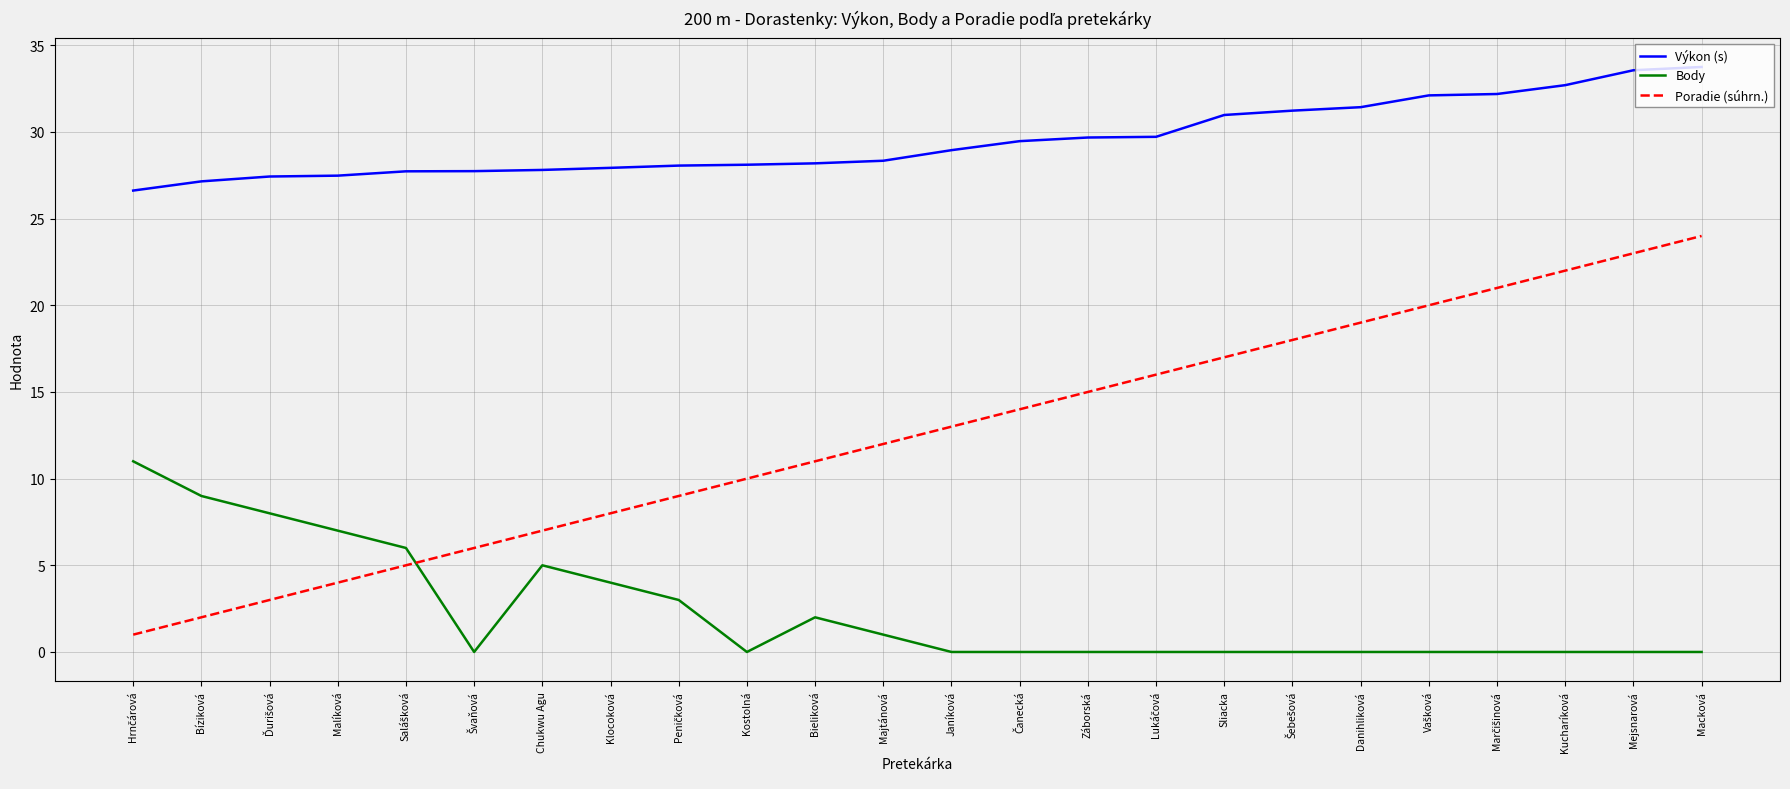

List the series in order of their overall mean, lowest first.

Body, Poradie (súhrn.), Výkon (s)